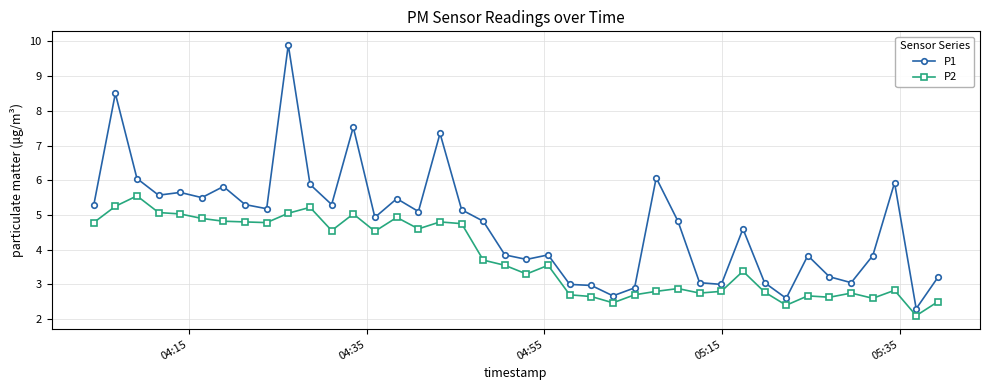

What is the sum of all P2 values?

150.9